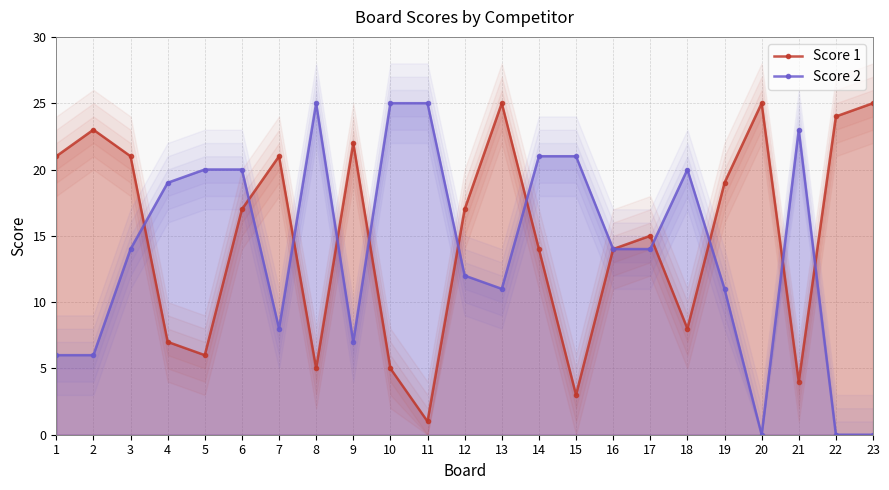

Reading left to right, extract all data points from this chart.

Score 1: 21	23	21	7	6	17	21	5	22	5	1	17	25	14	3	14	15	8	19	25	4	24	25
Score 2: 6	6	14	19	20	20	8	25	7	25	25	12	11	21	21	14	14	20	11	0	23	0	0